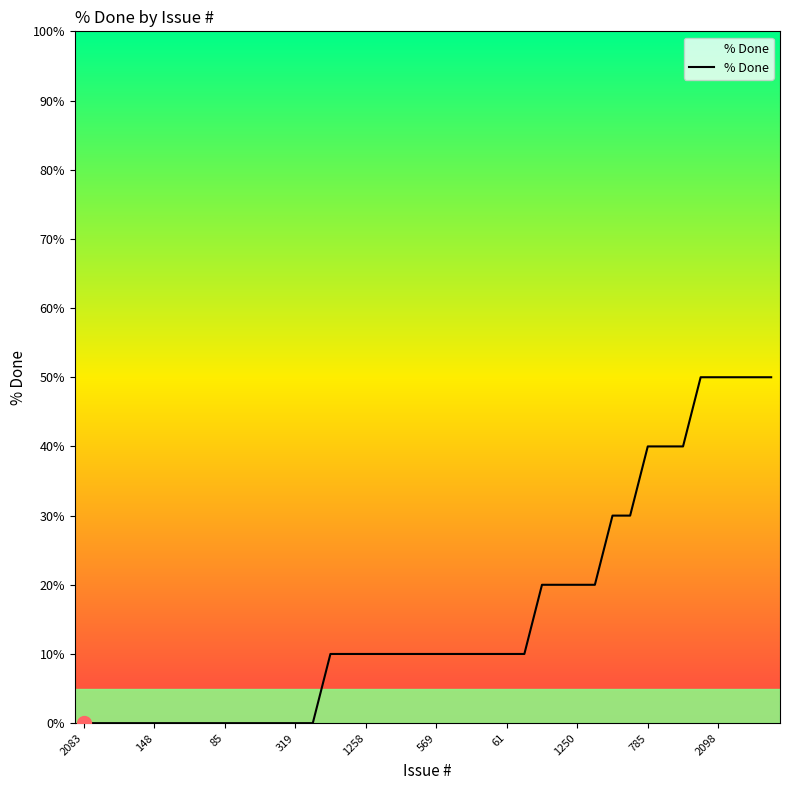

What is the maximum value shown in the chart?

50